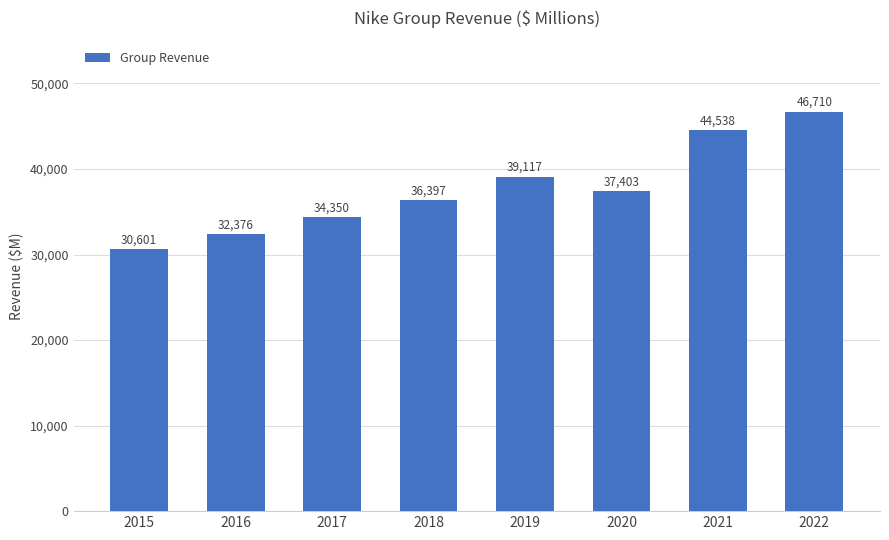

What is the value of the 4th bar from the left?

36397